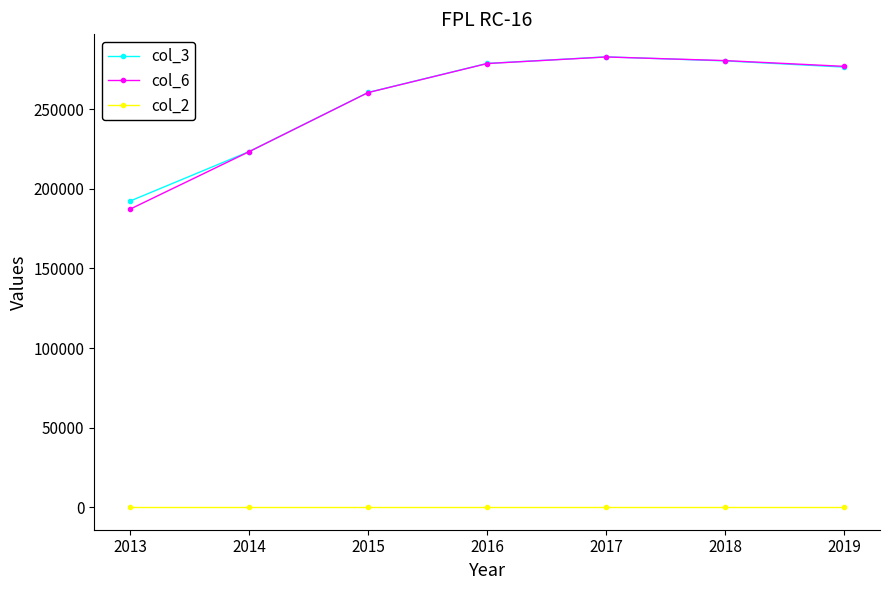

What is the total value across all series at 2018?

560862.0